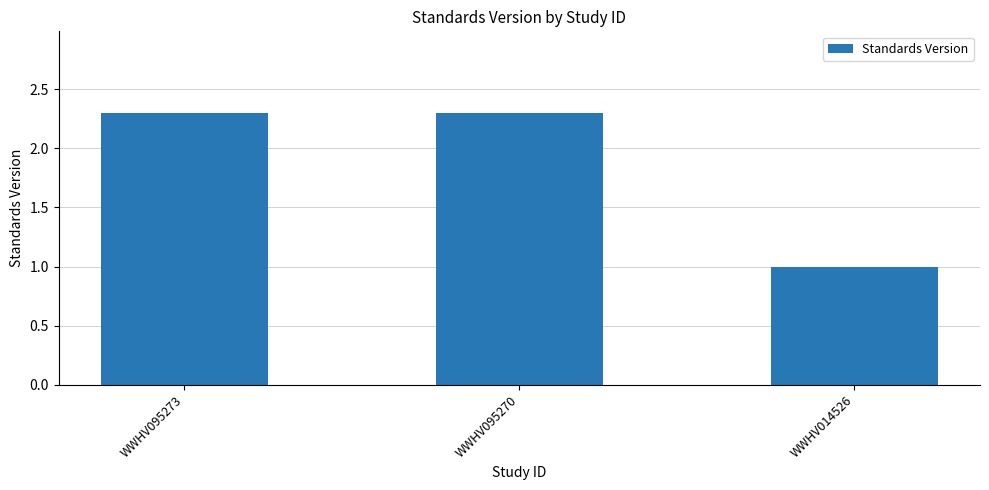

How many bars are there in total?

3